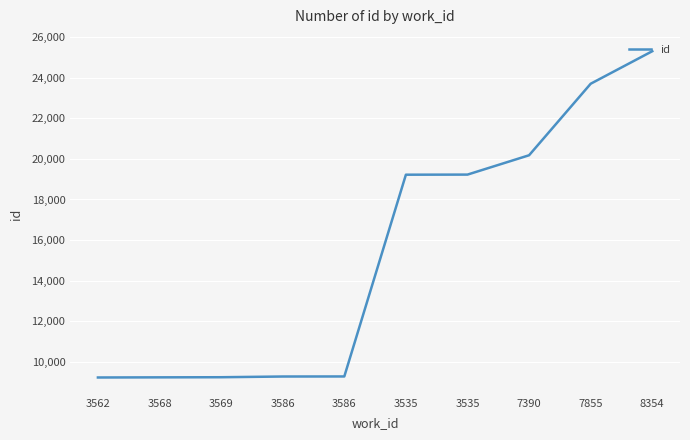

The value at 8354 is 25306. True or false?

True